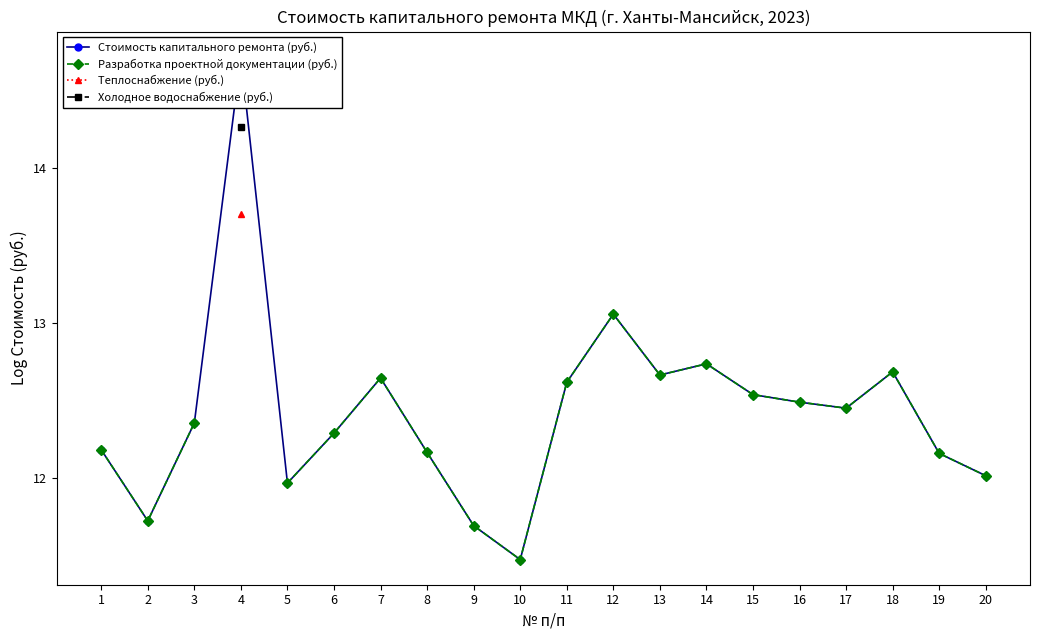

At how many categories does at least one series exceed 14?

1